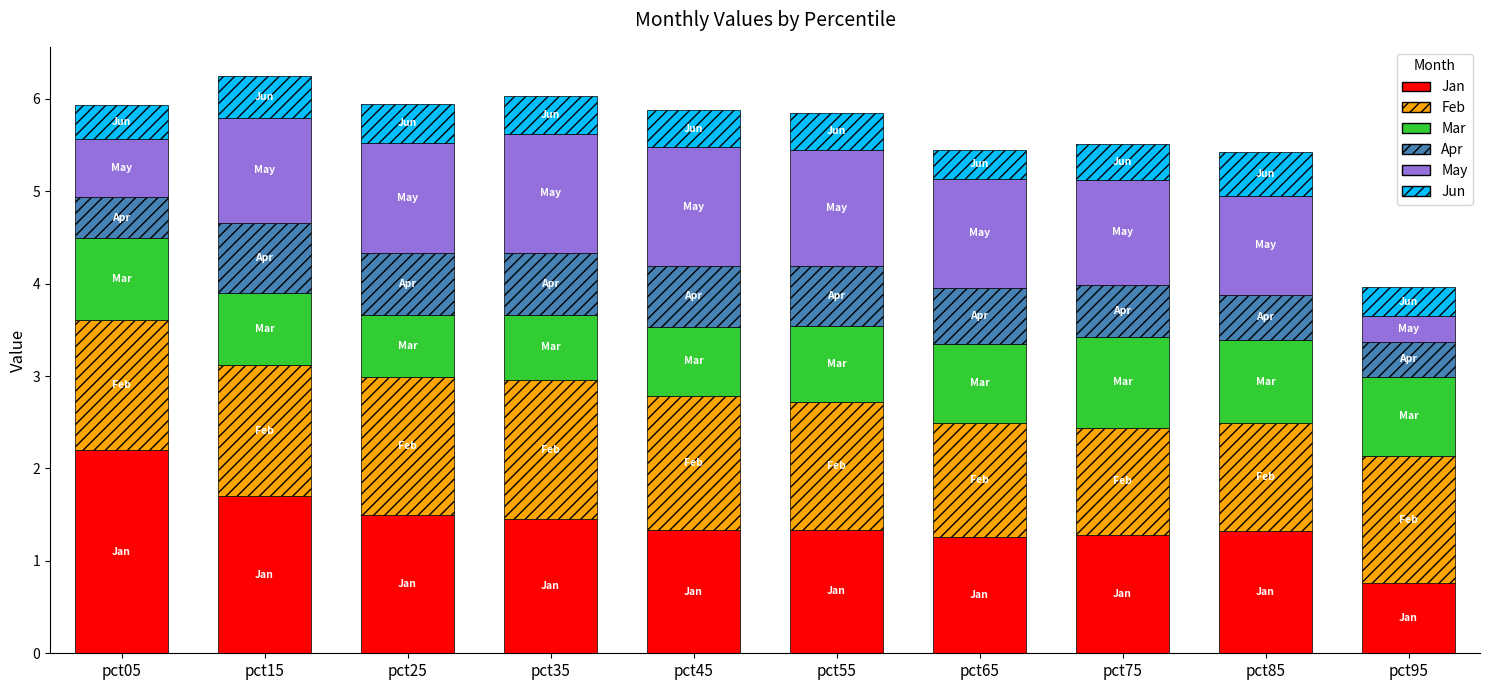

What is the maximum value for Jan?

2.2